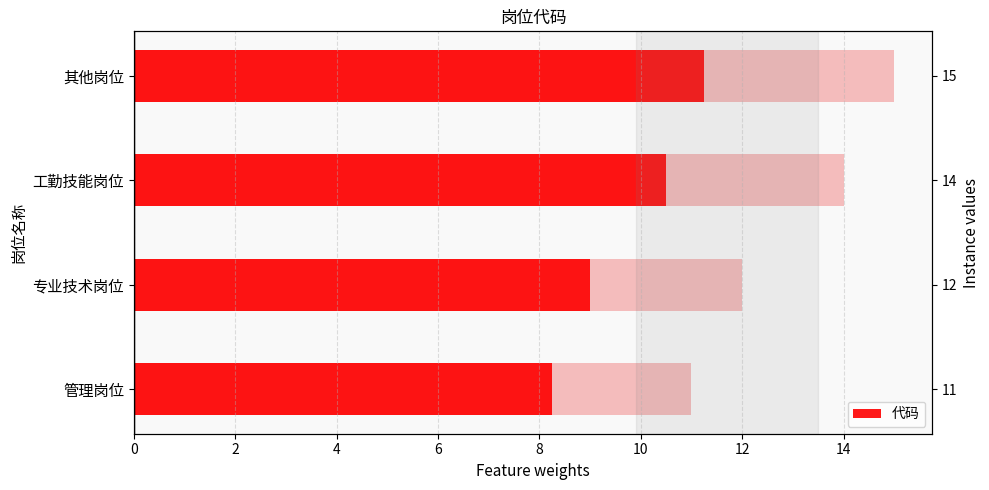

How many distinct data groups are displayed?

1